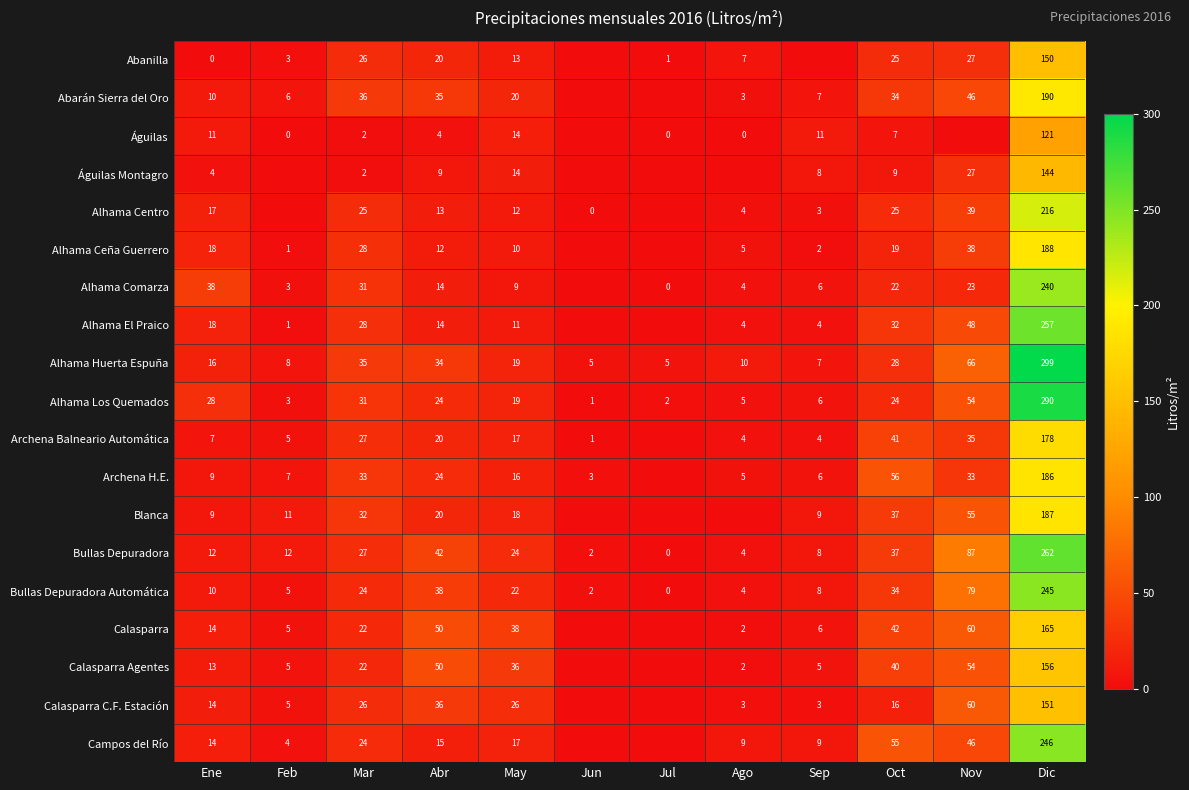

What is the spread (max minus min) of values at Abr?

46